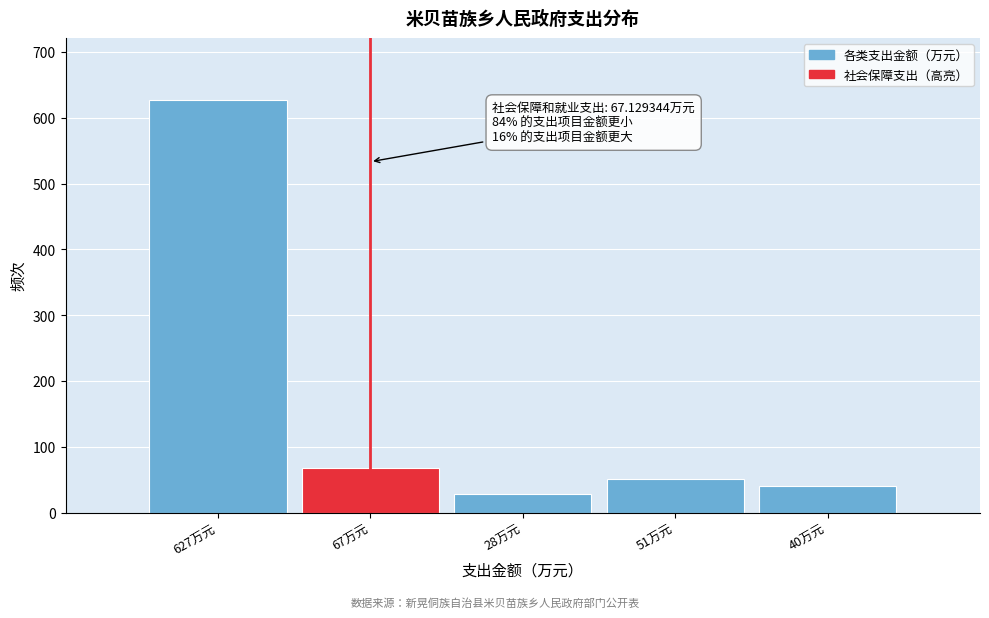

Reading left to right, transcribe all the data shown in this chart.

627.3	67.1	28.4	51.1	40.1